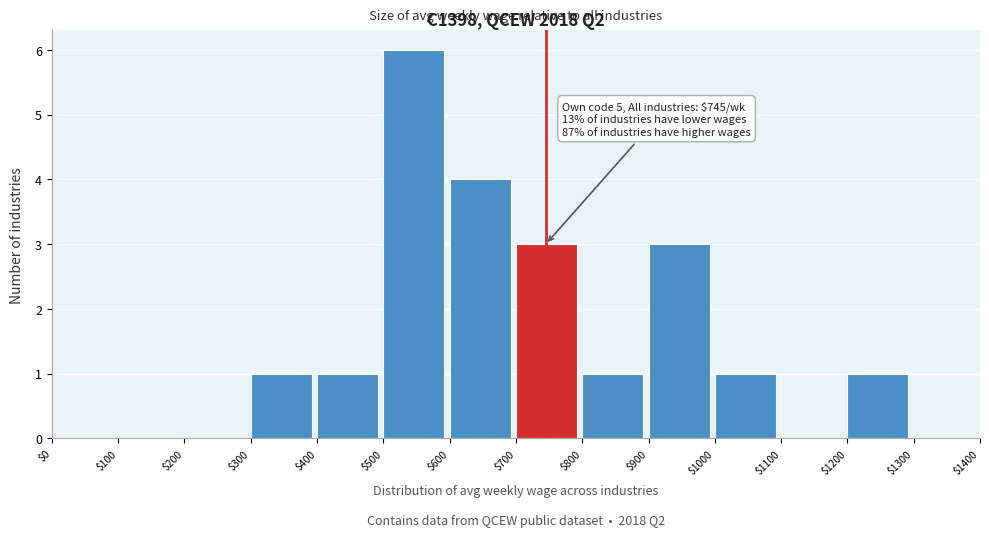

Which range on the x-axis has the tallest bar?

$500 to $600